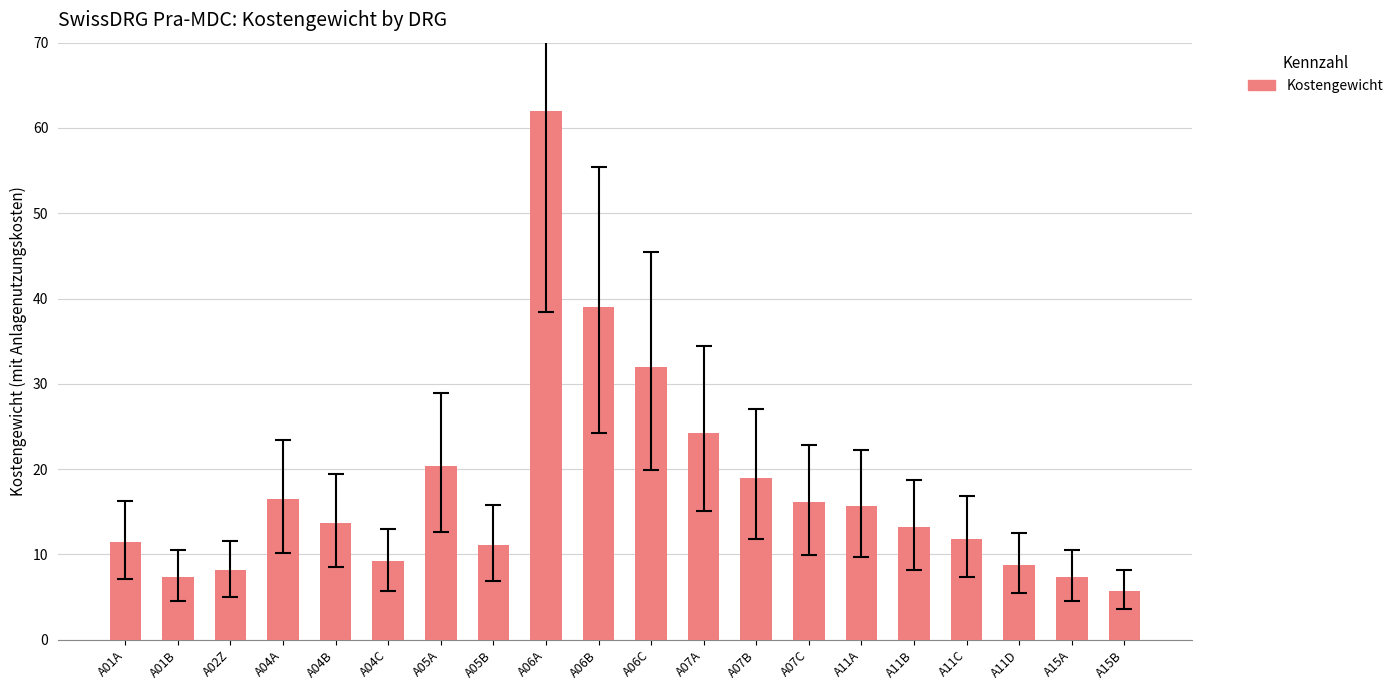

What is the greatest value displayed?

62.0